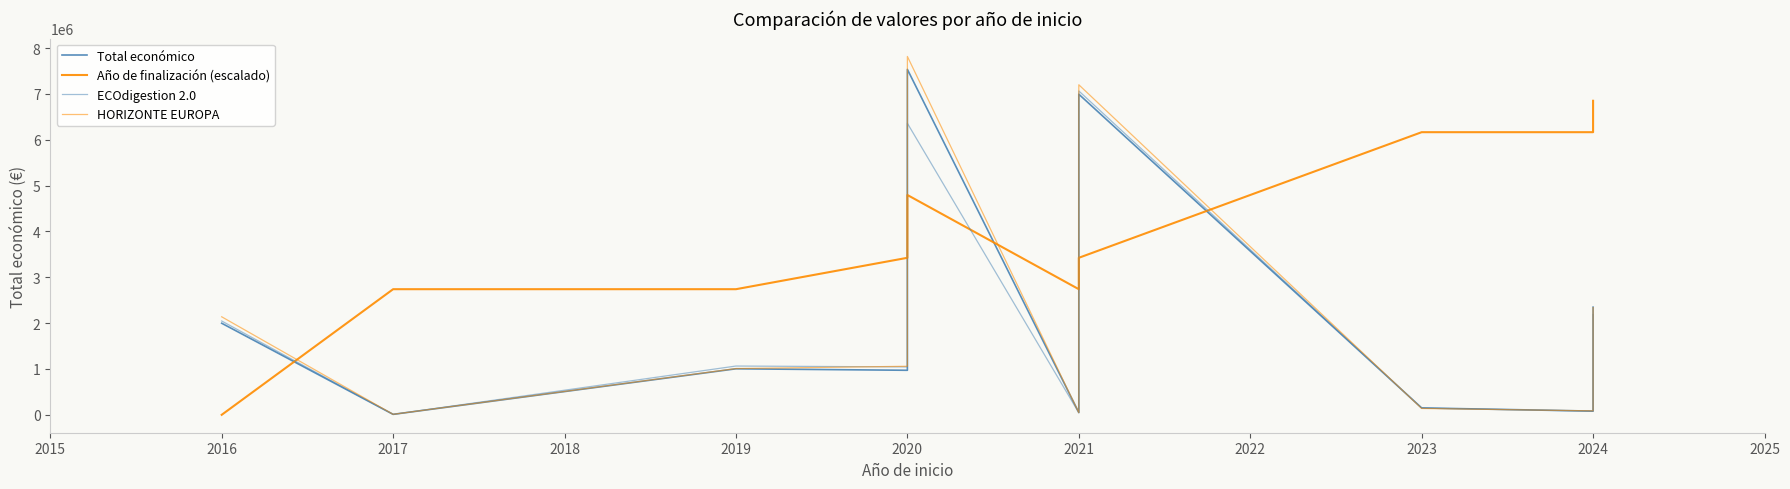

True or false: Año de finalización (escalado) has a value of 5169632.7 at 2020.

False